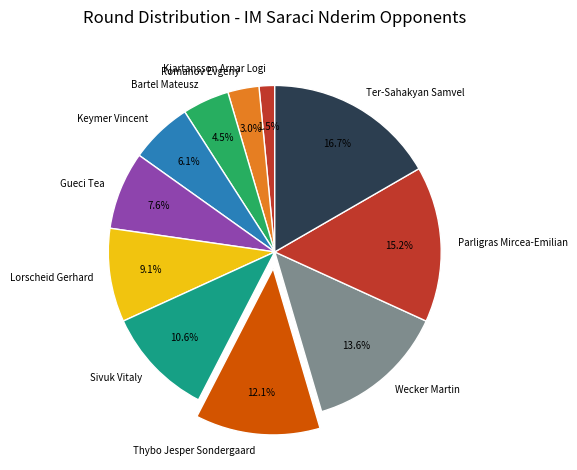

How many segments does this pie chart have?

11